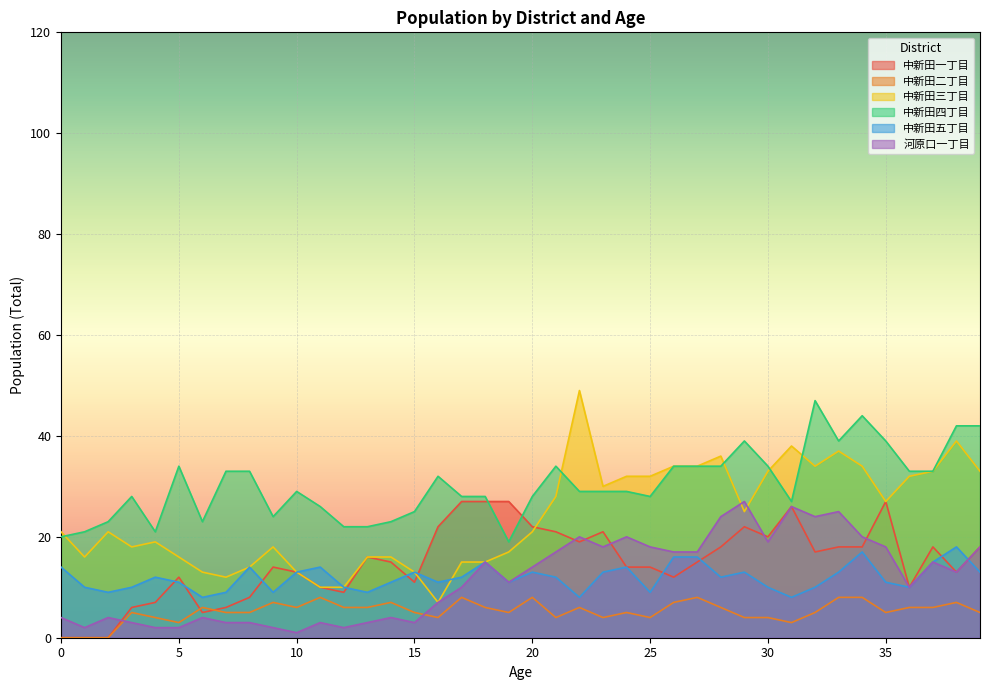

Is the value of 中新田三丁目 at 8 greater than the value of 中新田一丁目 at 25?

No